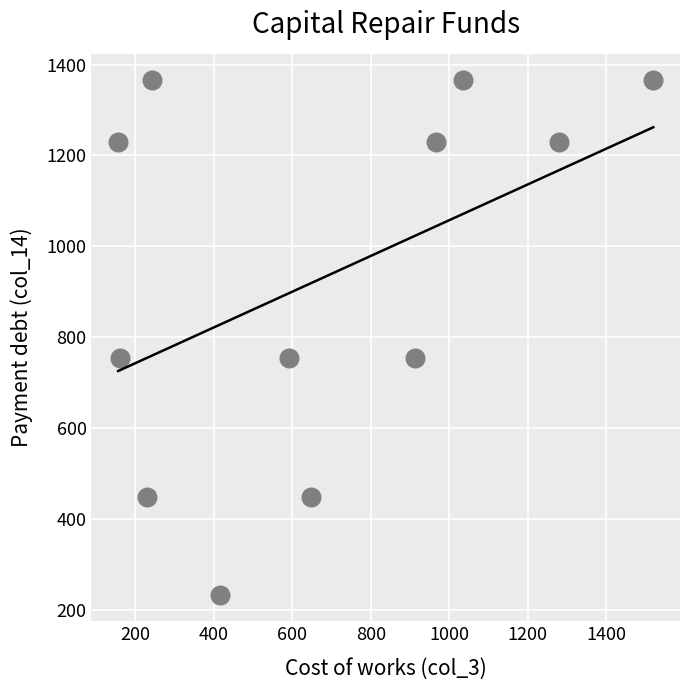

What is the range of Y values (max minus min)?

1135.9